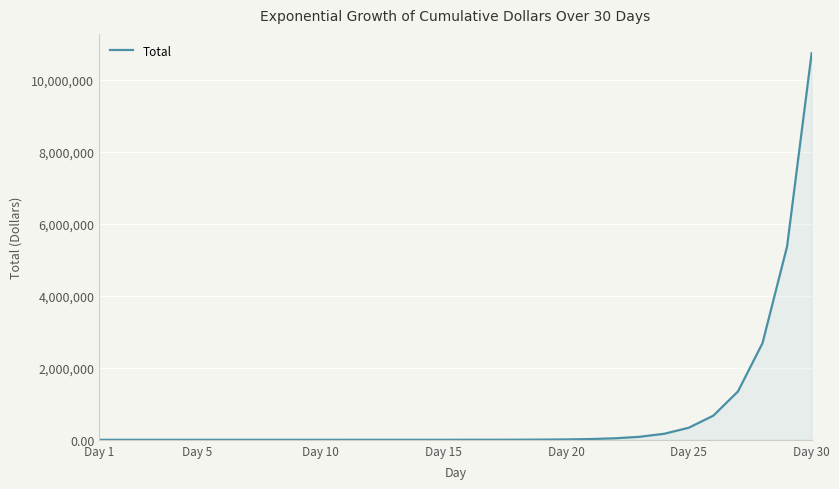

What is the difference between the maximum and minimum values?

10737418.2